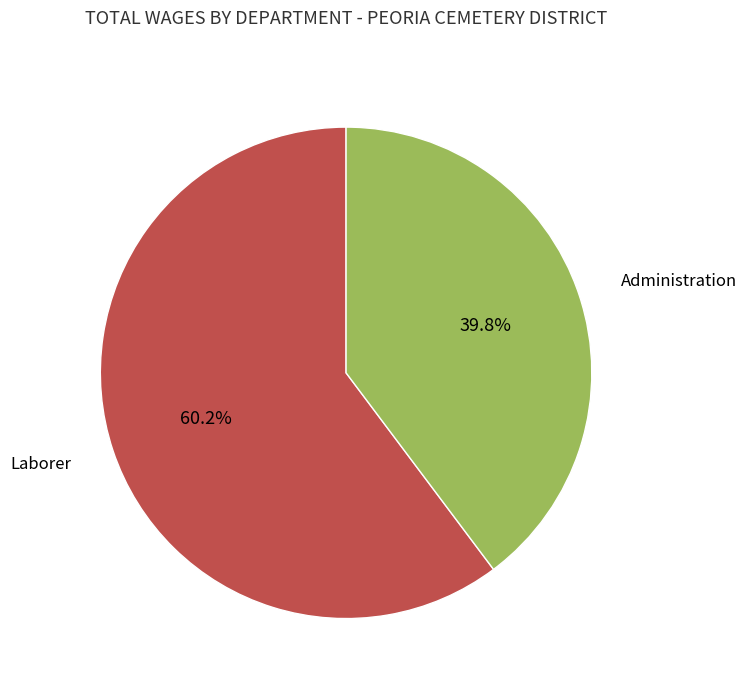

Is Administration the majority of the pie?

No